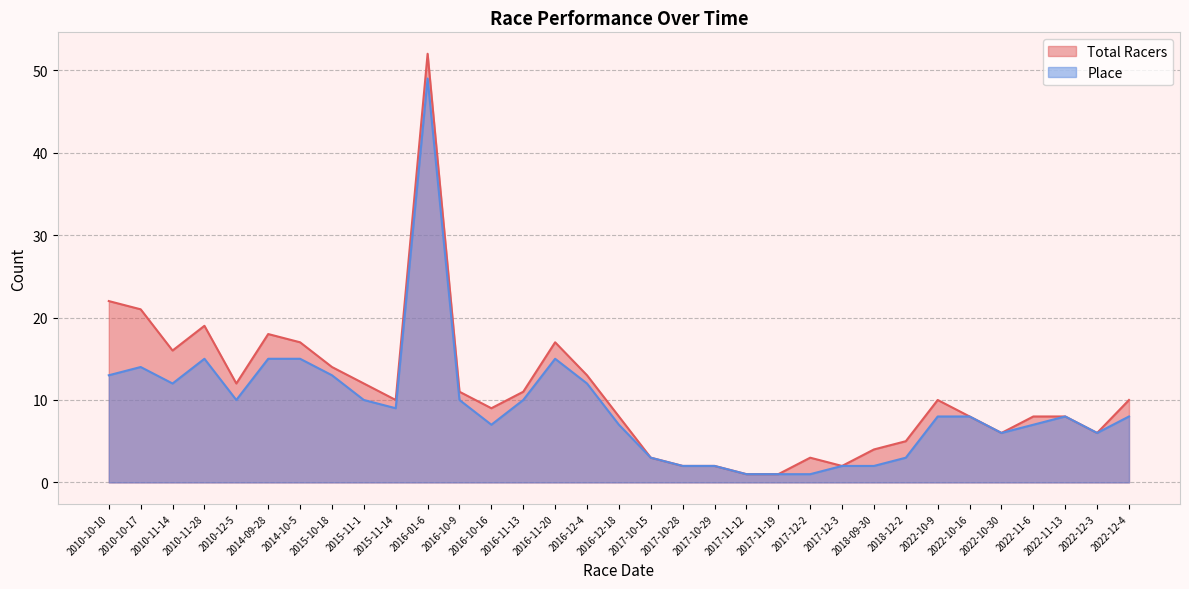

What are all the series names shown in the legend?

Total Racers, Place